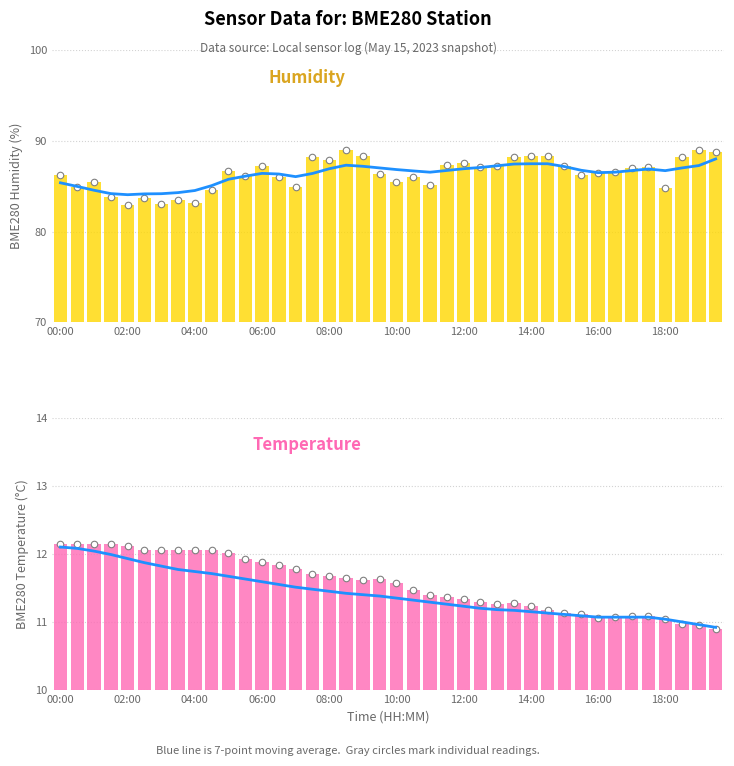

Is the value of 7-pt moving avg (temperature) at 12 greater than the value of BME280_humidity at 11?

No